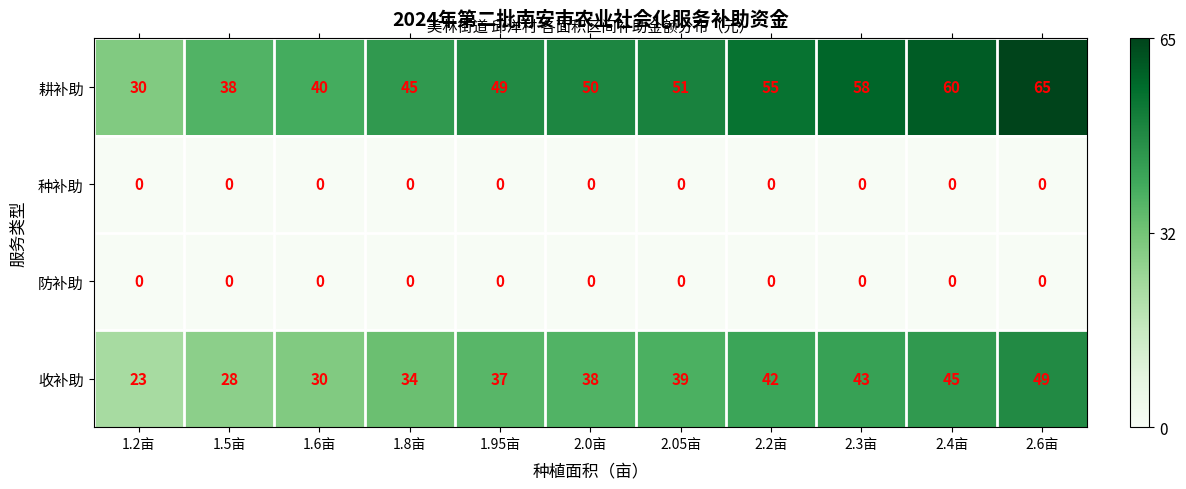

How many series are shown in this chart?

4